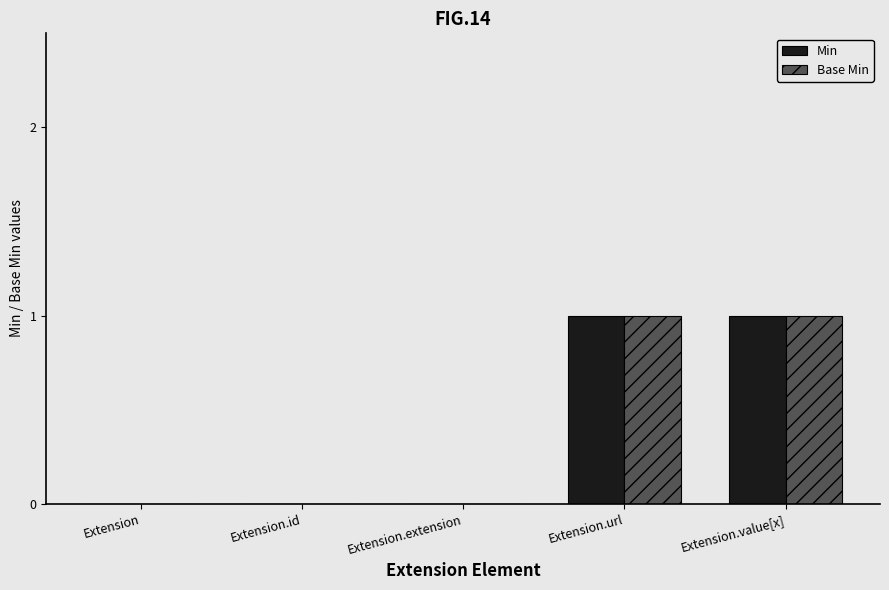

The value of Min at Extension.extension is 0. True or false?

True